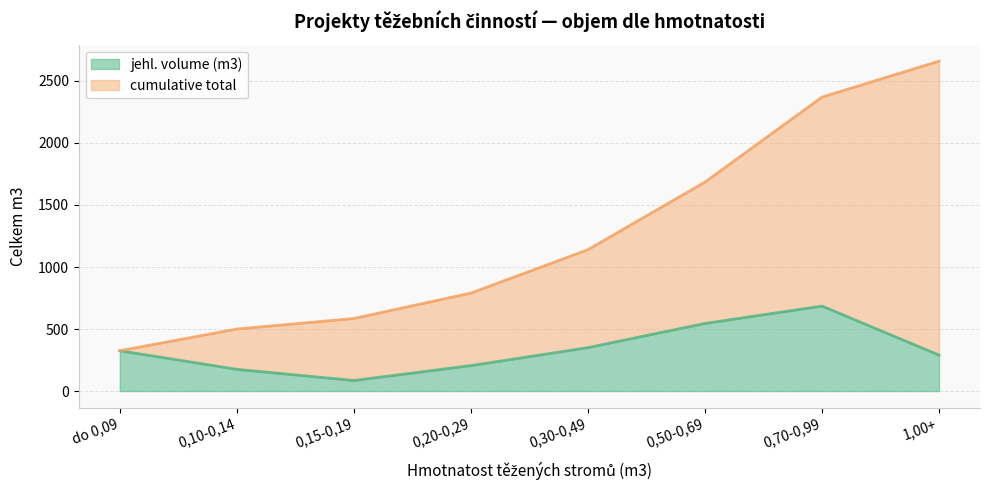

Where does the cumulative total series first go above 1140?

0,50-0,69